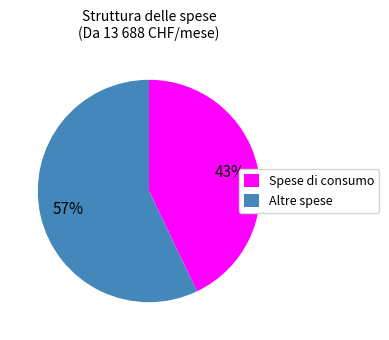

To the nearest percent, what is the difference between the largest and smallest slice percentages?

14%